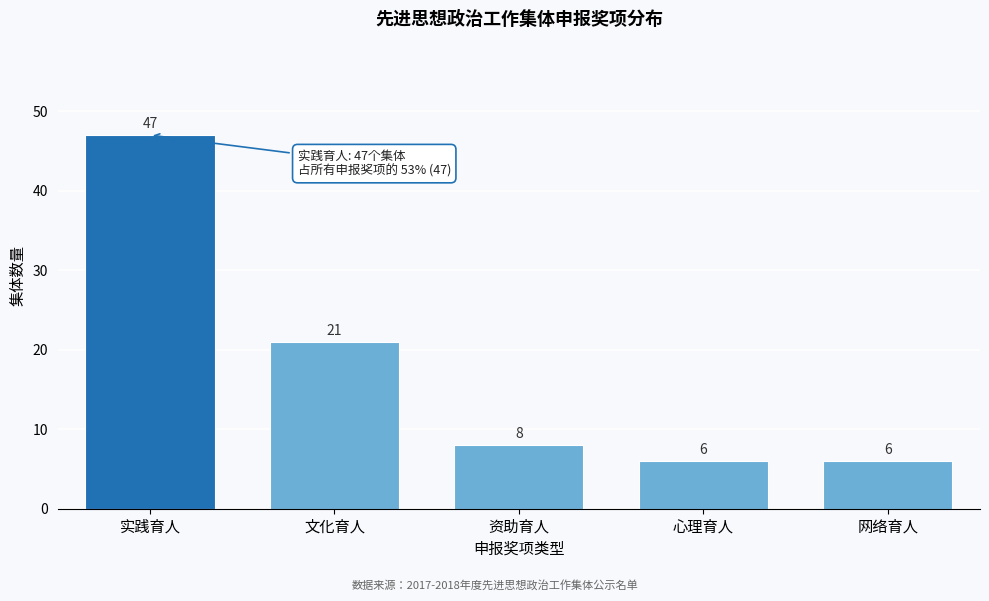

Reading left to right, extract all data points from this chart.

实践育人=47	文化育人=21	资助育人=8	心理育人=6	网络育人=6